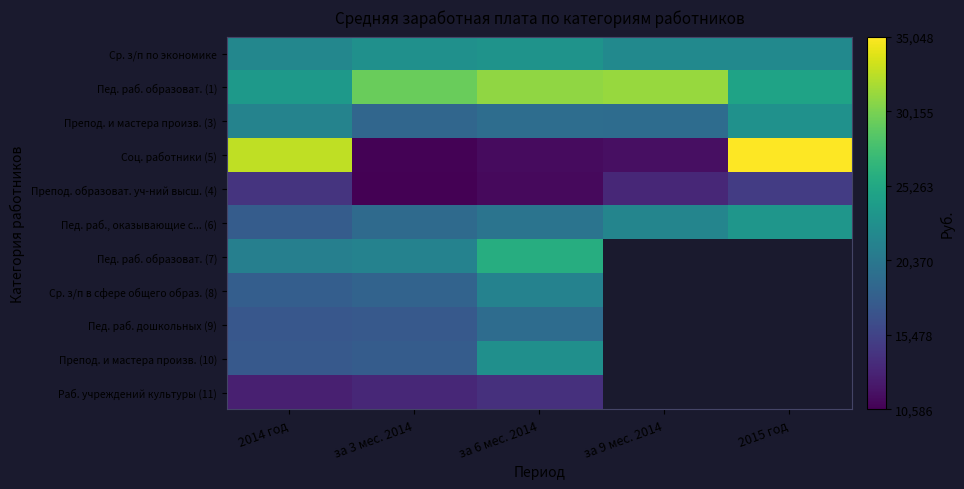

Where does the Препод. образоват. уч-ний высш. (4) series first go above 13311?

2014 год